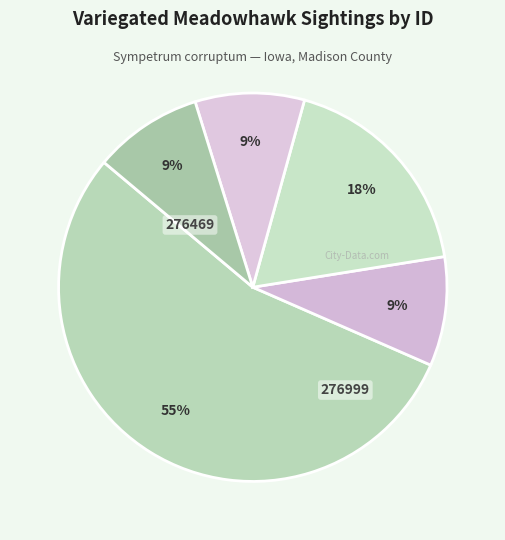

How many segments does this pie chart have?

5